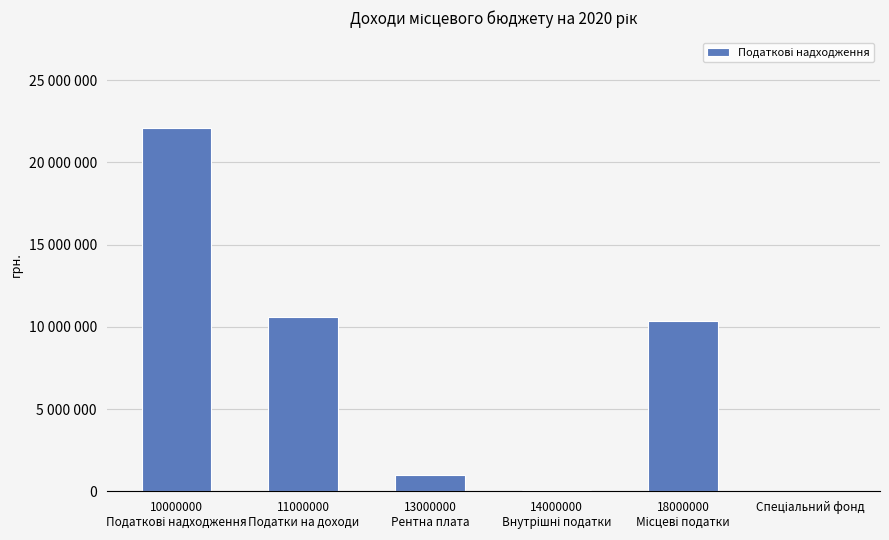

The value at 13000000
Рентна плата is 268846. True or false?

False